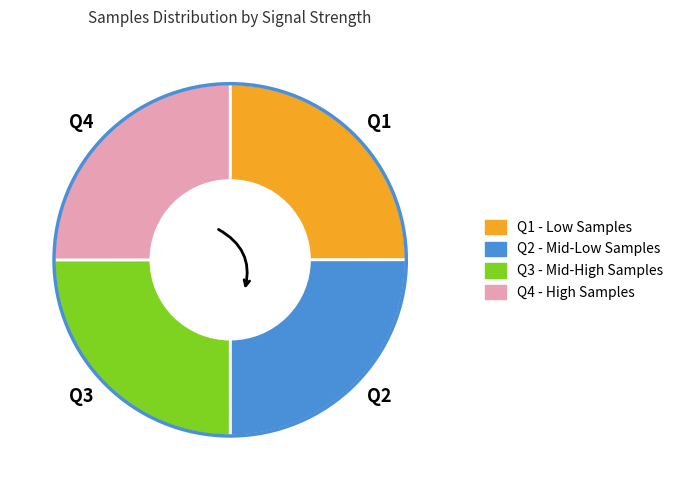

Is there a majority slice in this chart?

No